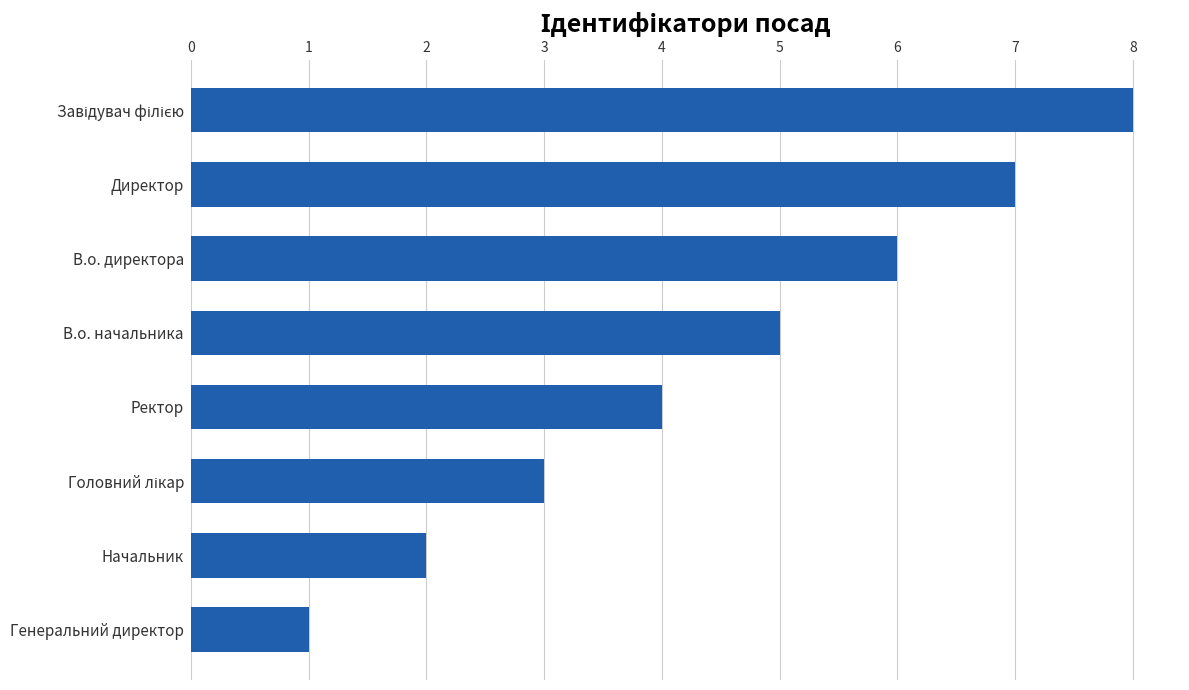

Is it true that the value at В.о. директора is 6?

True